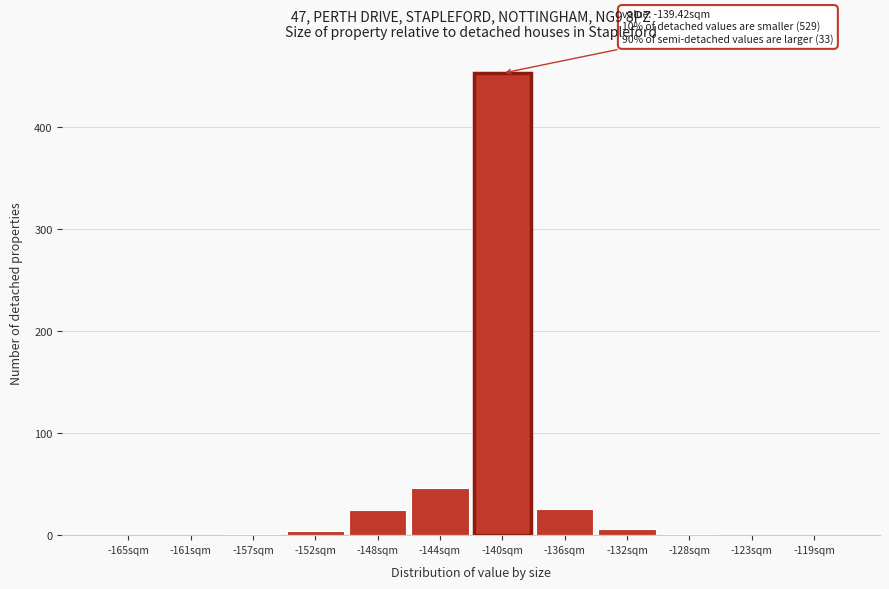

What is the maximum value shown in the chart?

453